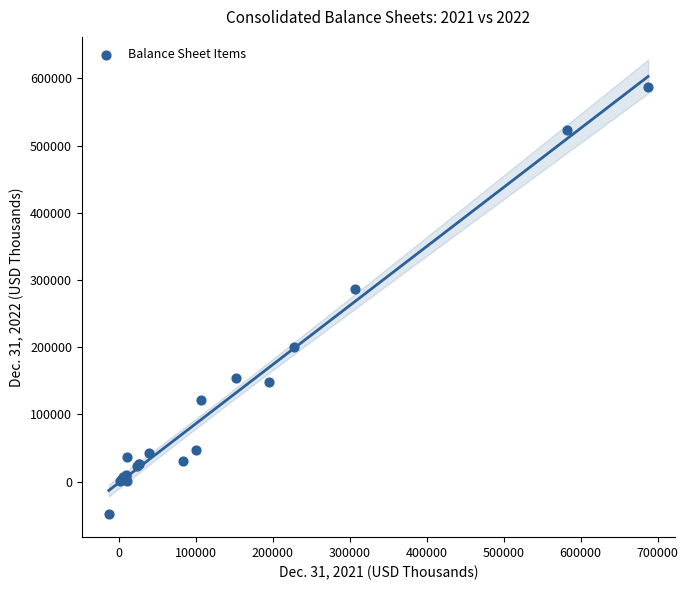

What Y value in the scatter plot is closest to 269119?

286952